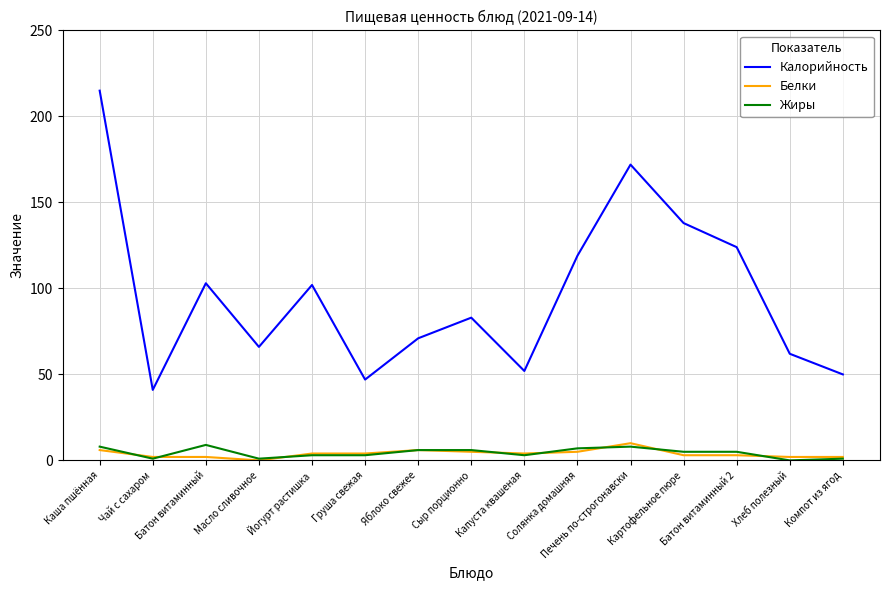

True or false: Жиры and Калорийность cross at least once.

False